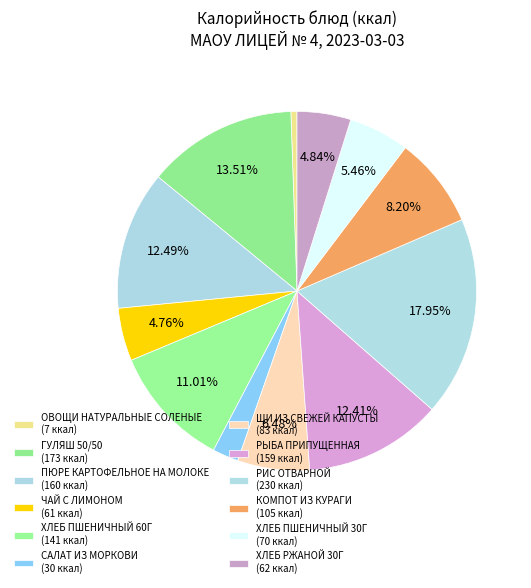

True or false: ХЛЕБ ПШЕНИЧНЫЙ 30Г accounts for 1% of the total.

False